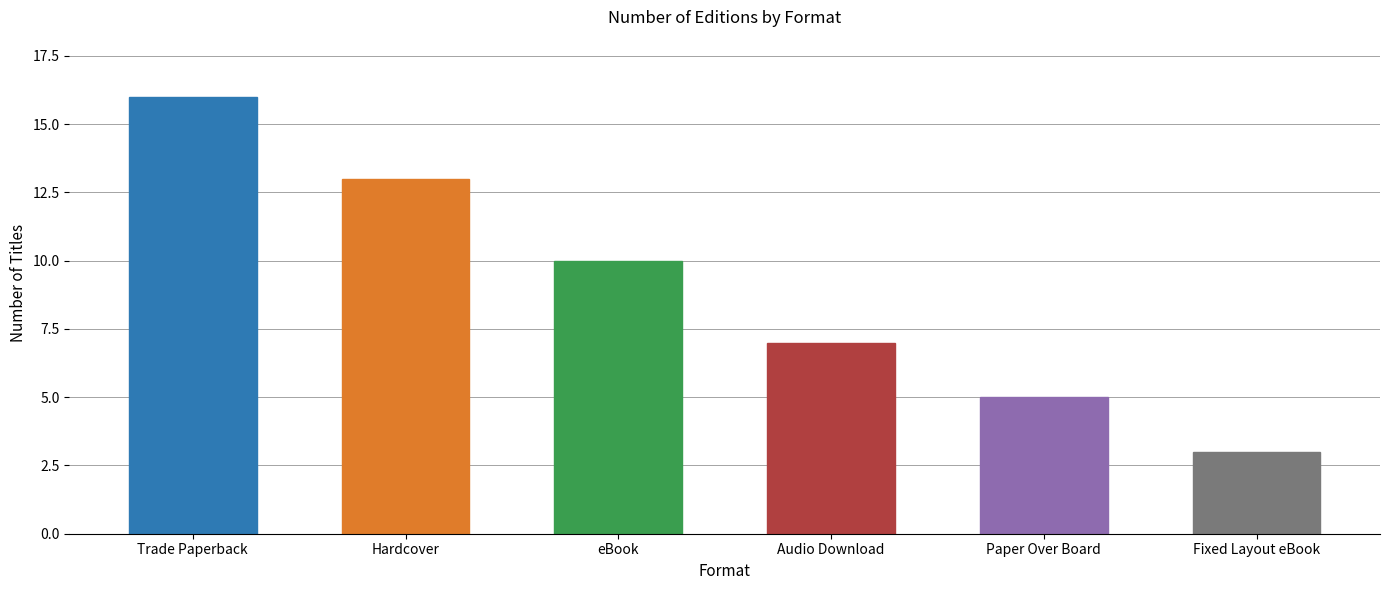

How many bars are there in total?

6